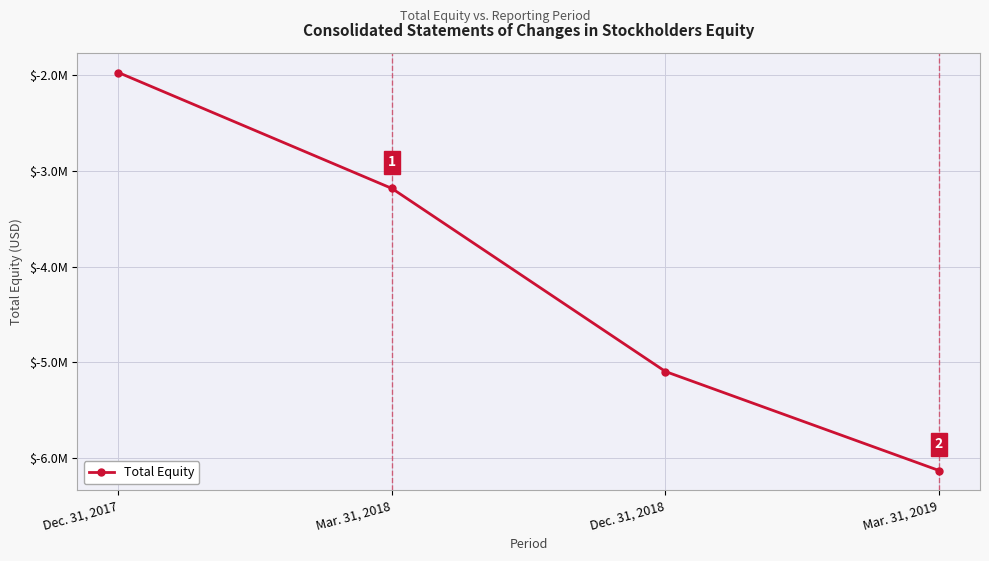

The chart shows a value of -6131304 at Mar. 31, 2019. True or false?

True